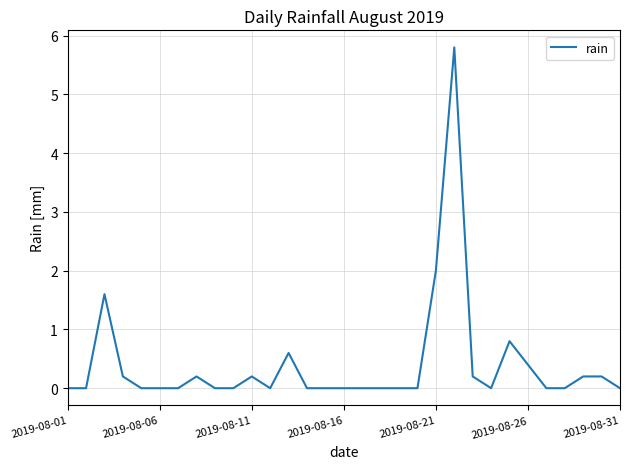

What is the maximum value shown in the chart?

5.8